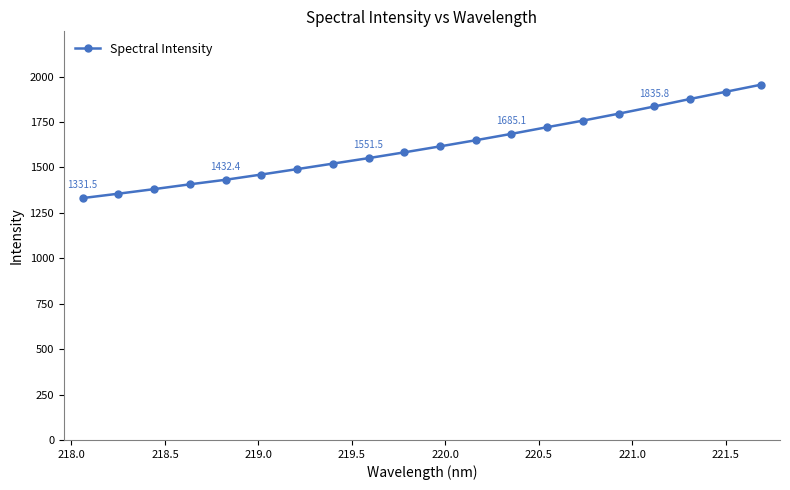

What is the value of the 6th point from the left?

1461.2